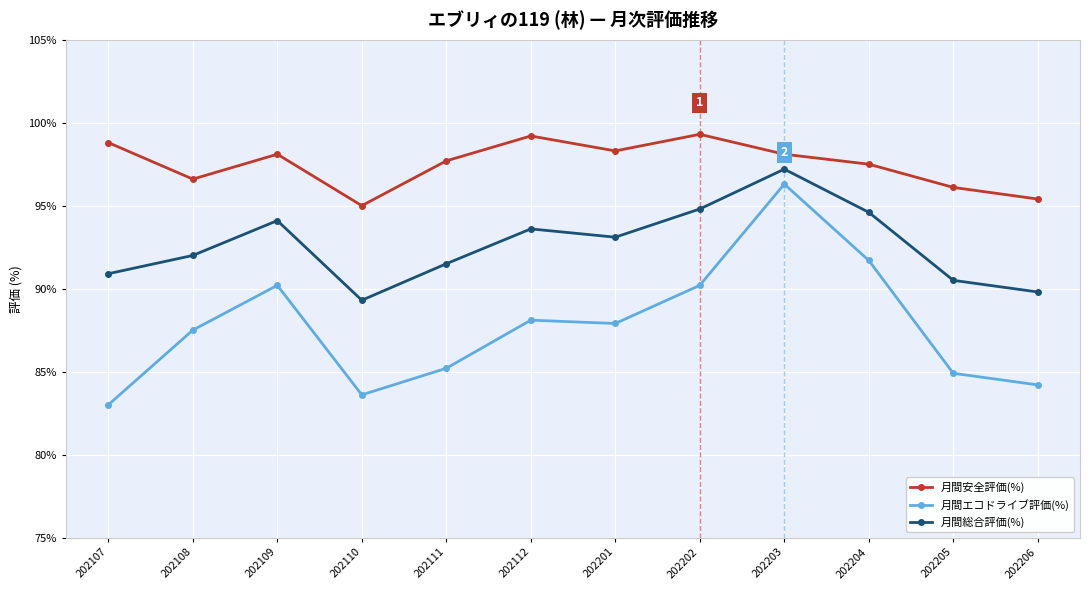

How many interior local peaks does the 月間安全評価(%) series have?

3